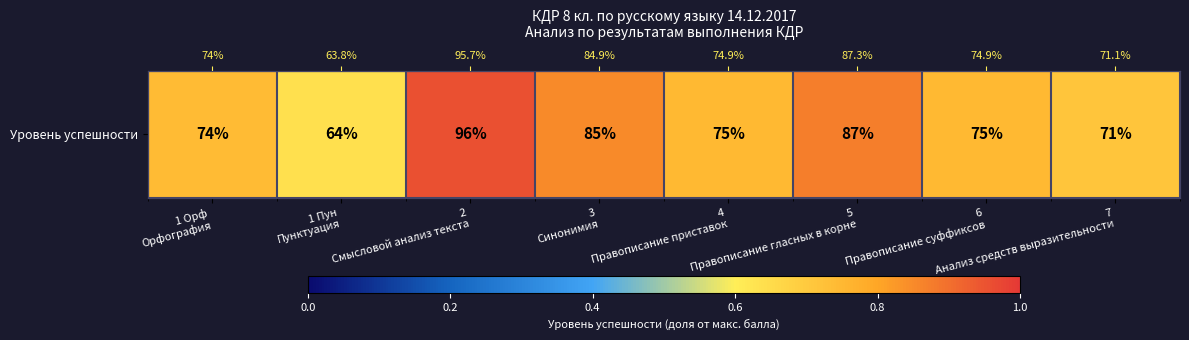

Reading right to left, extract all data points from this chart.

7
Анализ средств выразительности=0.7	6
Правописание суффиксов=0.7	5
Правописание гласных в корне=0.9	4
Правописание приставок=0.7	3
Синонимия=0.8	2
Смысловой анализ текста=1.0	1 Пун
Пунктуация=0.6	1 Орф
Орфография=0.7